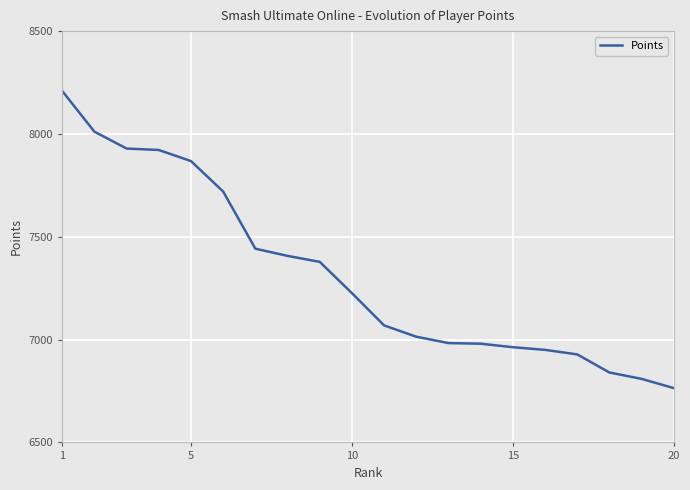

What is the minimum value shown in the chart?

6764